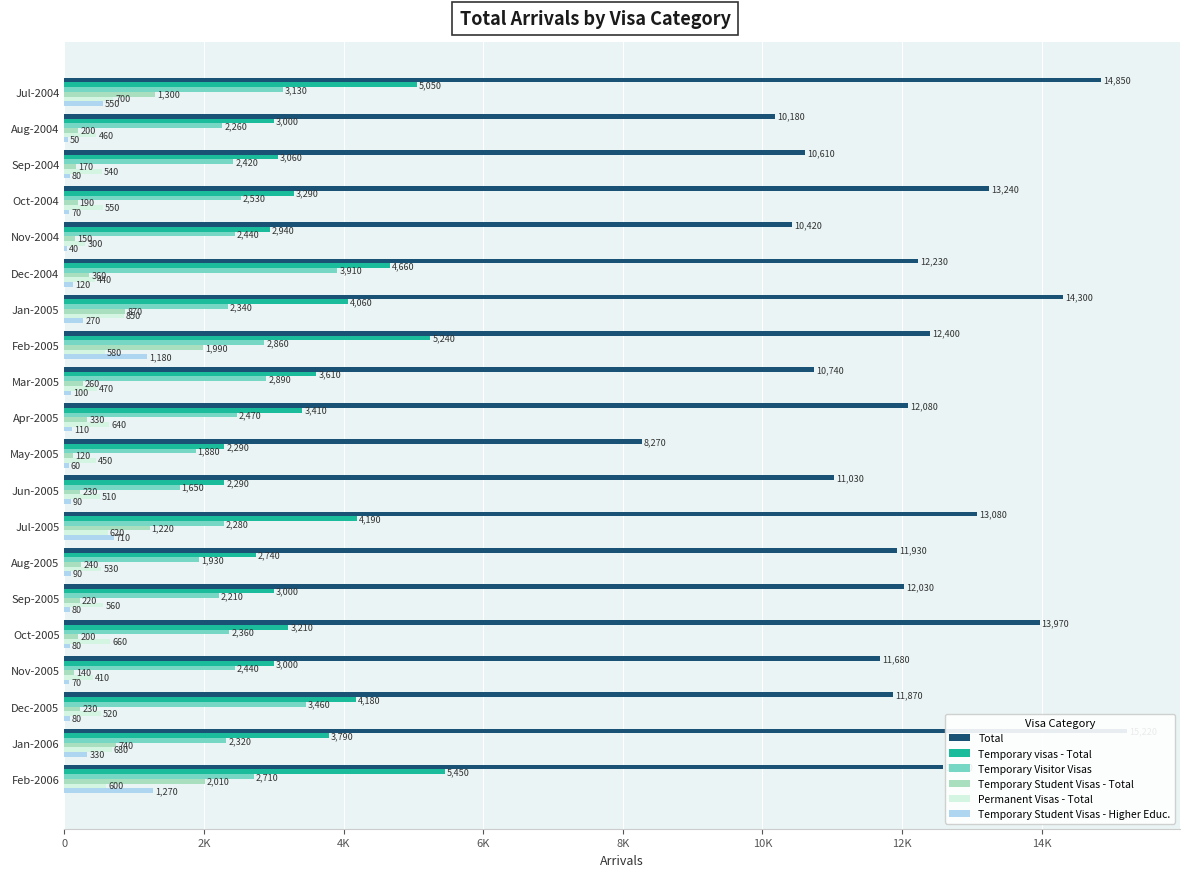

Reading left to right, extract all data points from this chart.

Total: 14850	10180	10610	13240	10420	12230	14300	12400	10740	12080	8270	11030	13080	11930	12030	13970	11680	11870	15220	12590
Temporary visas - Total: 5050	3000	3060	3290	2940	4660	4060	5240	3610	3410	2290	2290	4190	2740	3000	3210	3000	4180	3790	5450
Temporary Visitor Visas: 3130	2260	2420	2530	2440	3910	2340	2860	2890	2470	1880	1650	2280	1930	2210	2360	2440	3460	2320	2710
Temporary Student Visas - Total: 1300	200	170	190	150	360	870	1990	260	330	120	230	1220	240	220	200	140	230	740	2010
Permanent Visas - Total: 700	460	540	550	300	440	850	580	470	640	450	510	620	530	560	660	410	520	680	600
Temporary Student Visas - Higher Educ.: 550	50	80	70	40	120	270	1180	100	110	60	90	710	90	80	80	70	80	330	1270